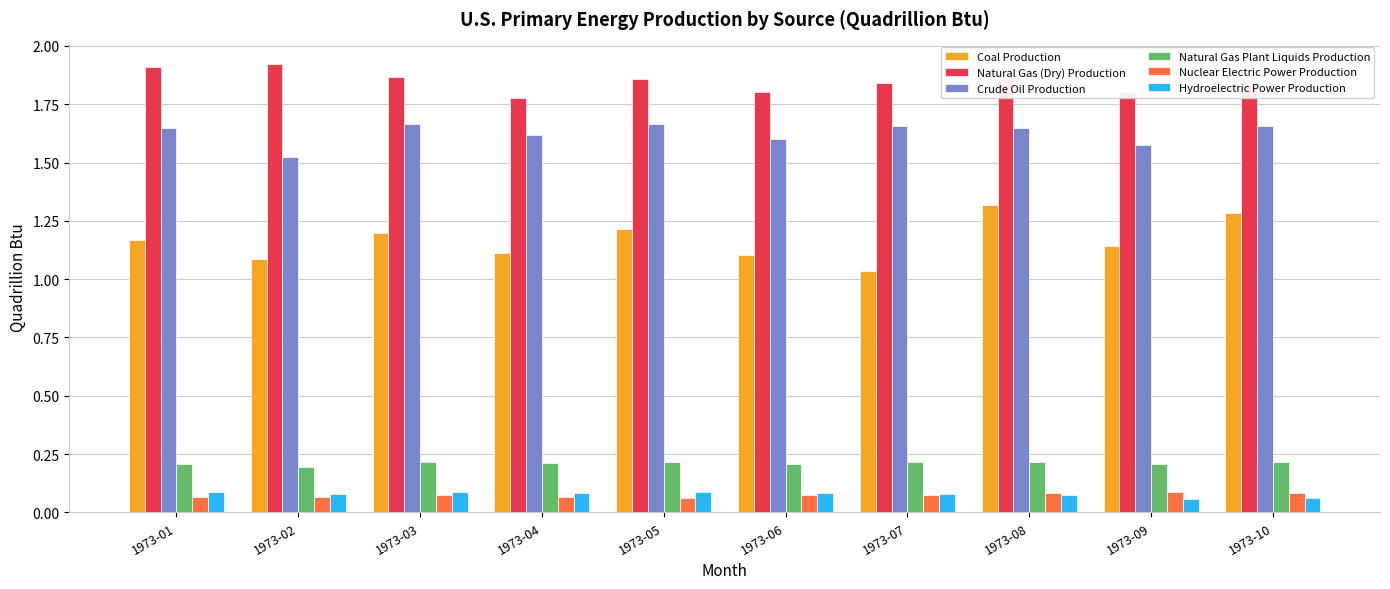

Is it true that Natural Gas (Dry) Production equals 0.9 at 1973-08?

False